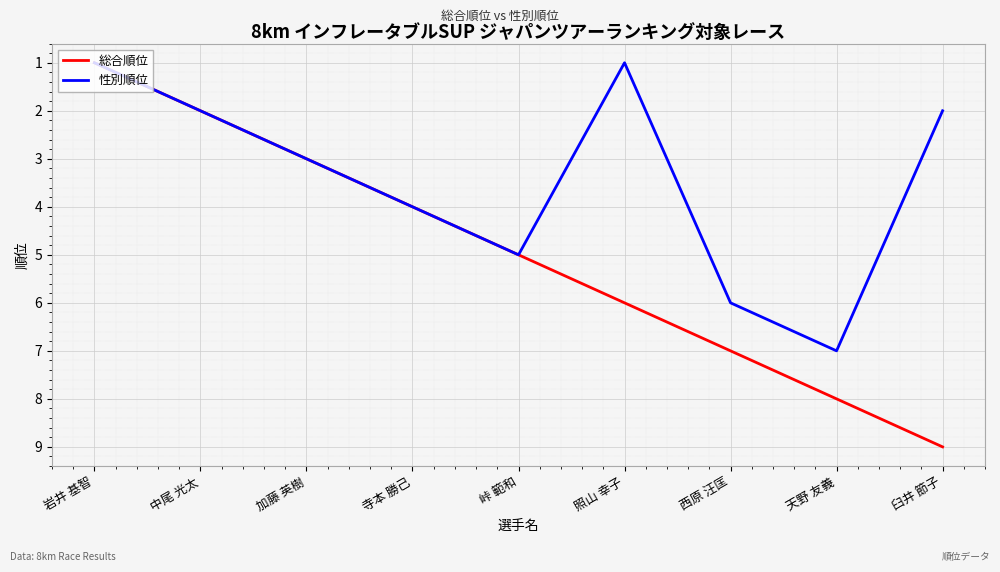

What position from the left is 峠 範和?

5